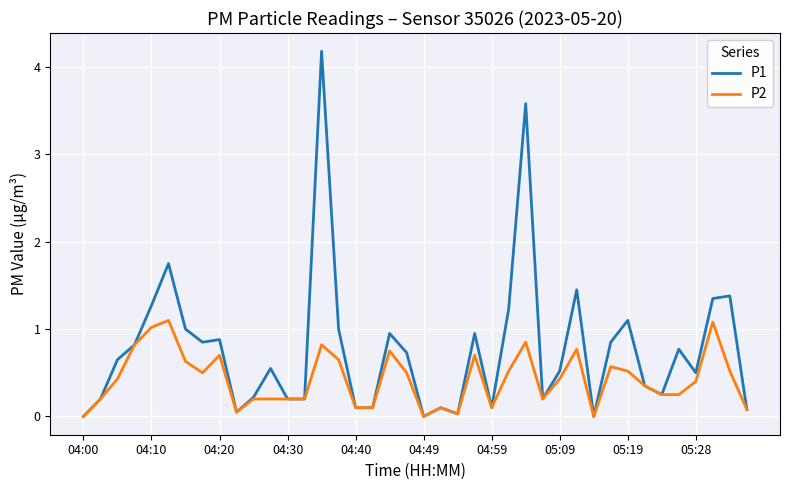

List the series in order of their peak value, lowest first.

P2, P1